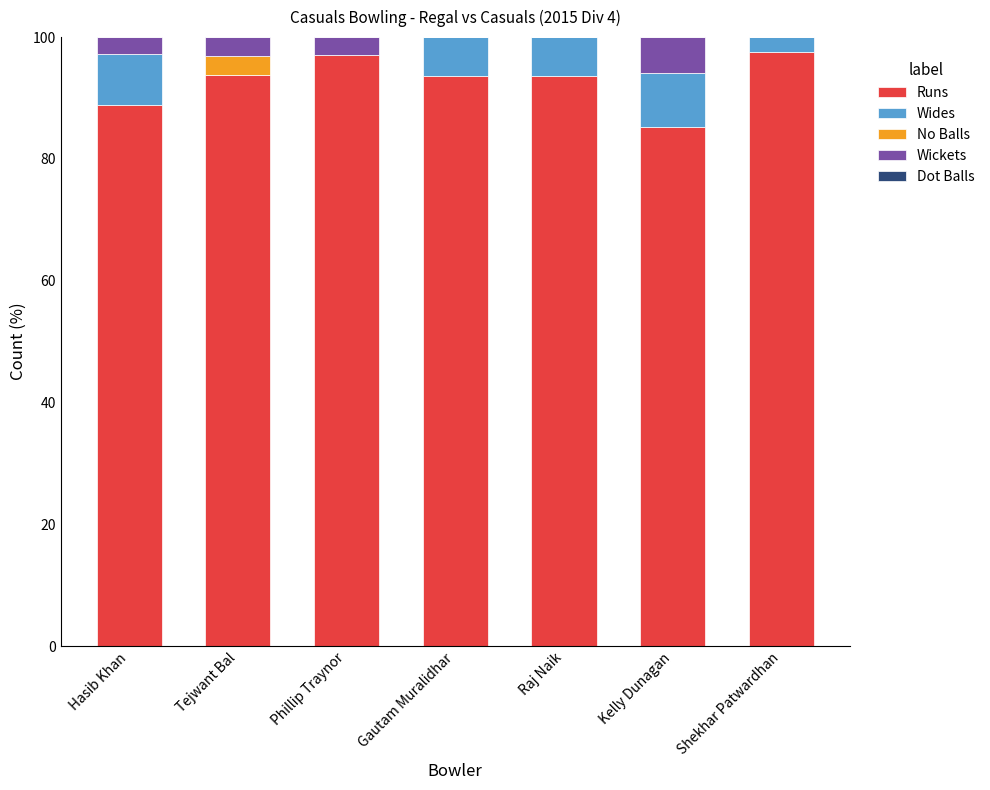

What is the sum of all Runs values?

649.6